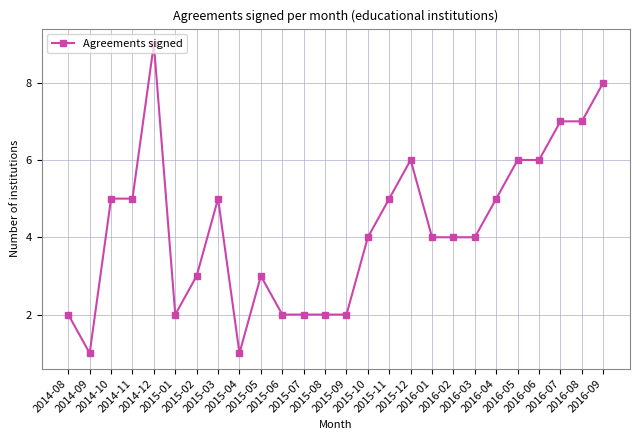

True or false: the data shows 6 at 2016-05.

True